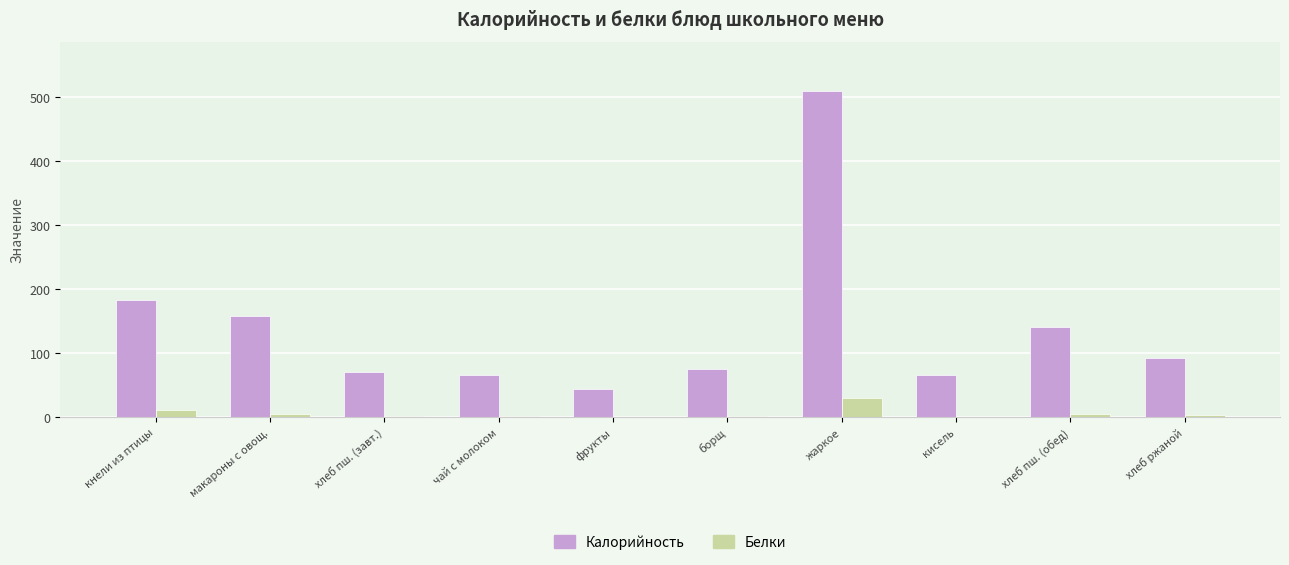

Which category has the highest value across all series?

жаркое